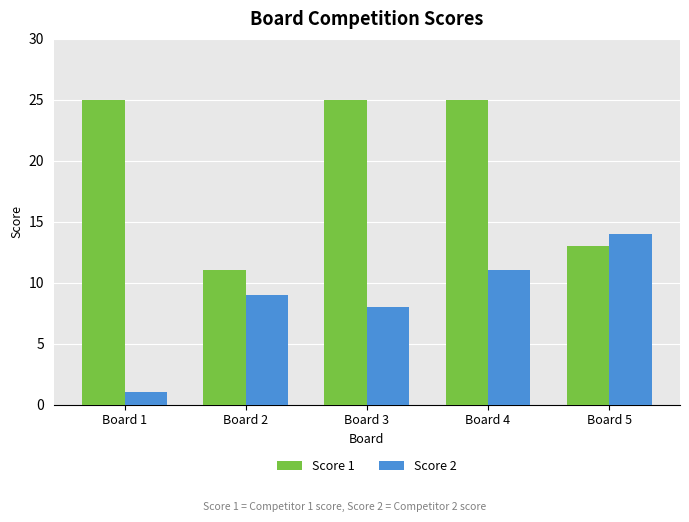

What are all the series names shown in the legend?

Score 1, Score 2